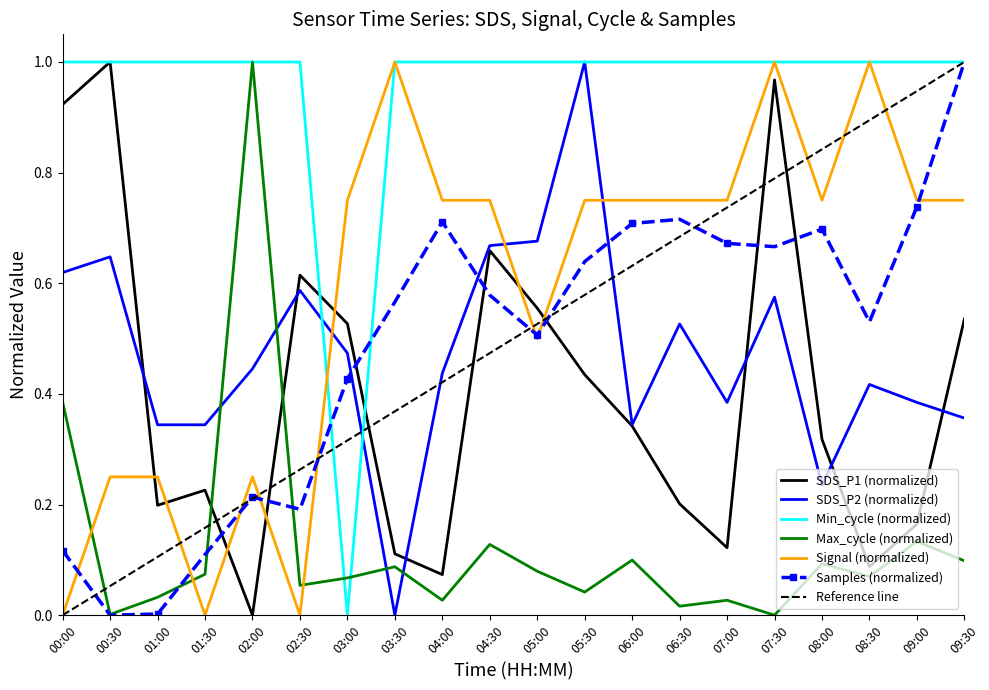

Reading right to left, extract all data points from this chart.

SDS_P1: 09:30=0.5	09:00=0.2	08:30=0.1	08:00=0.3	07:30=1.0	07:00=0.1	06:30=0.2	06:00=0.3	05:30=0.4	05:00=0.6	04:30=0.7	04:00=0.1	03:30=0.1	03:00=0.5	02:30=0.6	02:00=0.0	01:30=0.2	01:00=0.2	00:30=1.0	00:00=0.9
SDS_P2: 09:30=0.4	09:00=0.4	08:30=0.4	08:00=0.2	07:30=0.6	07:00=0.4	06:30=0.5	06:00=0.3	05:30=1.0	05:00=0.7	04:30=0.7	04:00=0.4	03:30=0.0	03:00=0.5	02:30=0.6	02:00=0.4	01:30=0.3	01:00=0.3	00:30=0.6	00:00=0.6
Min_cycle: 09:30=1.0	09:00=1.0	08:30=1.0	08:00=1.0	07:30=1.0	07:00=1.0	06:30=1.0	06:00=1.0	05:30=1.0	05:00=1.0	04:30=1.0	04:00=1.0	03:30=1.0	03:00=0.0	02:30=1.0	02:00=1.0	01:30=1.0	01:00=1.0	00:30=1.0	00:00=1.0
Signal: 09:30=0.8	09:00=0.8	08:30=1.0	08:00=0.8	07:30=1.0	07:00=0.8	06:30=0.8	06:00=0.8	05:30=0.8	05:00=0.5	04:30=0.8	04:00=0.8	03:30=1.0	03:00=0.8	02:30=0.0	02:00=0.2	01:30=0.0	01:00=0.2	00:30=0.2	00:00=0.0
Max_cycle_norm: 09:30=0.1	09:00=0.1	08:30=0.1	08:00=0.1	07:30=0.0	07:00=0.0	06:30=0.0	06:00=0.1	05:30=0.0	05:00=0.1	04:30=0.1	04:00=0.0	03:30=0.1	03:00=0.1	02:30=0.1	02:00=1.0	01:30=0.1	01:00=0.0	00:30=0.0	00:00=0.4
Samples_scaled: 09:30=1.0	09:00=0.7	08:30=0.5	08:00=0.7	07:30=0.7	07:00=0.7	06:30=0.7	06:00=0.7	05:30=0.6	05:00=0.5	04:30=0.6	04:00=0.7	03:30=0.6	03:00=0.4	02:30=0.2	02:00=0.2	01:30=0.1	01:00=0.0	00:30=0.0	00:00=0.1